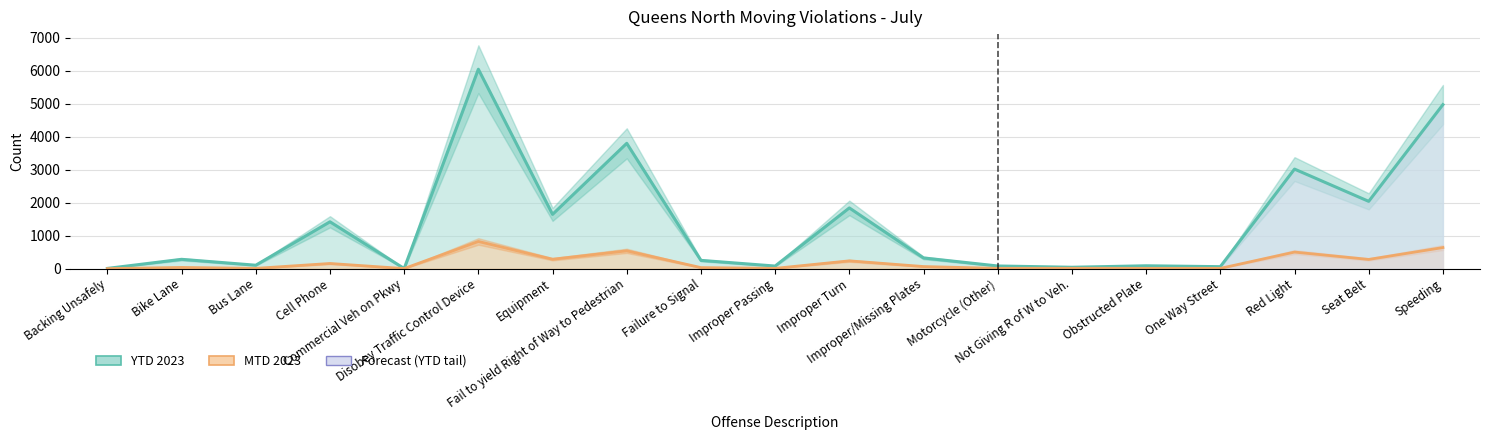

Which series changed the most between Commercial Veh on Pkwy and Failure to Signal?

YTD 2023